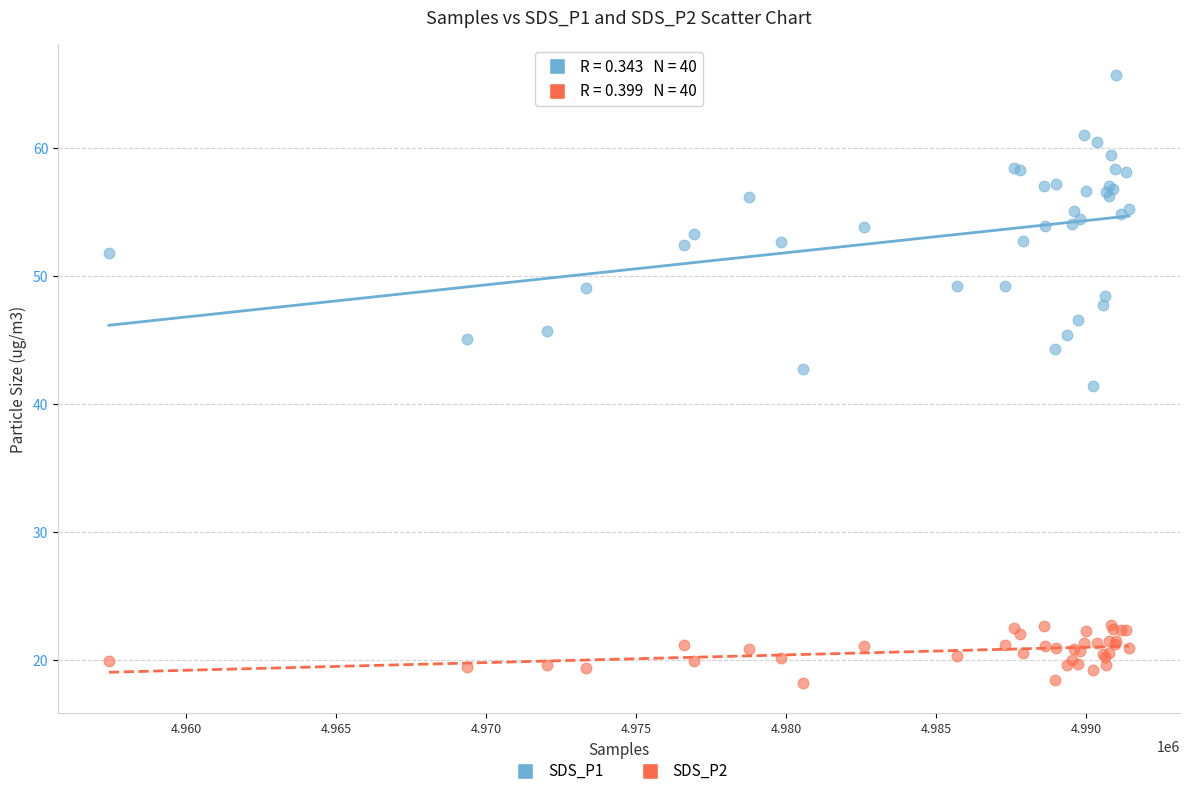

What is the X range (max minus min) for the scatter plot?

34009.0